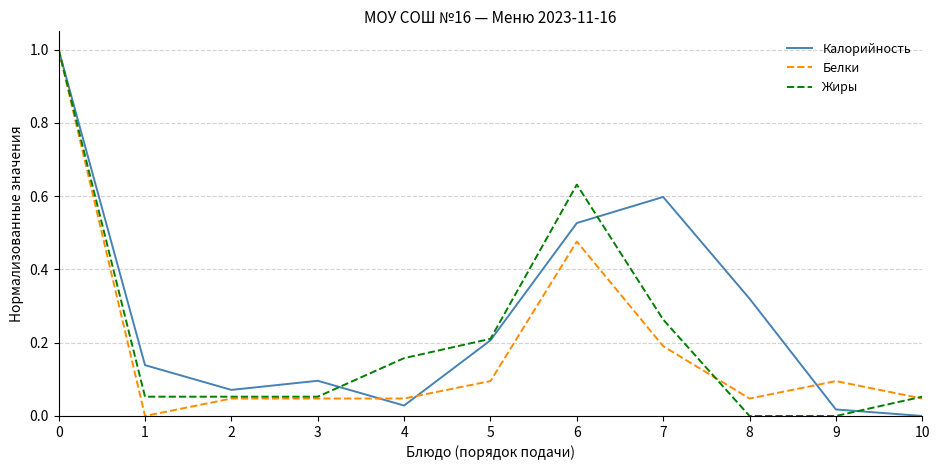

Which series changed the most between 6 and 9?

Жиры